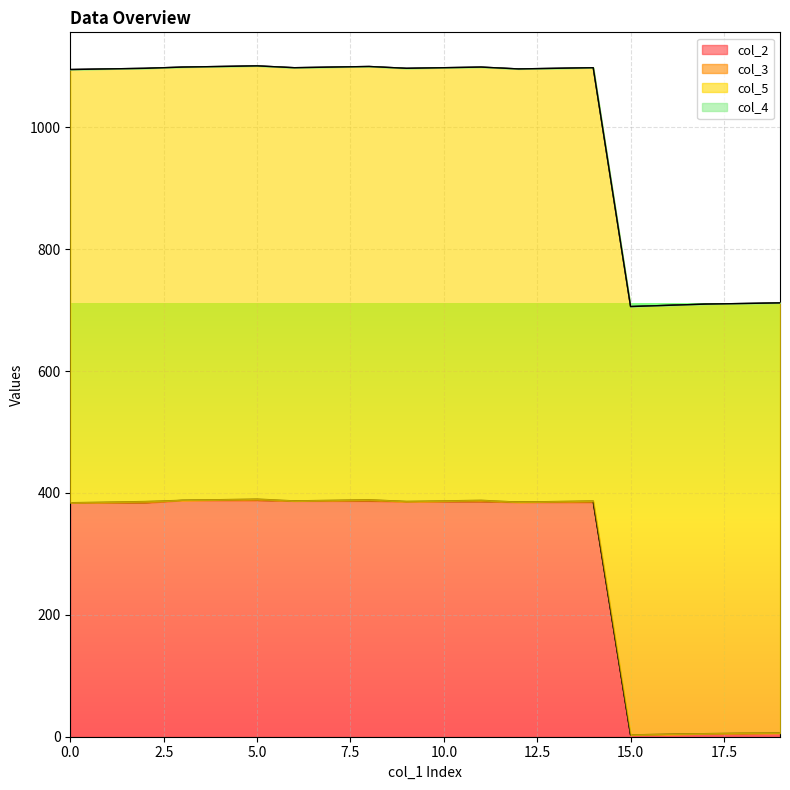

Does the chart display data point markers on the line(s)?

No